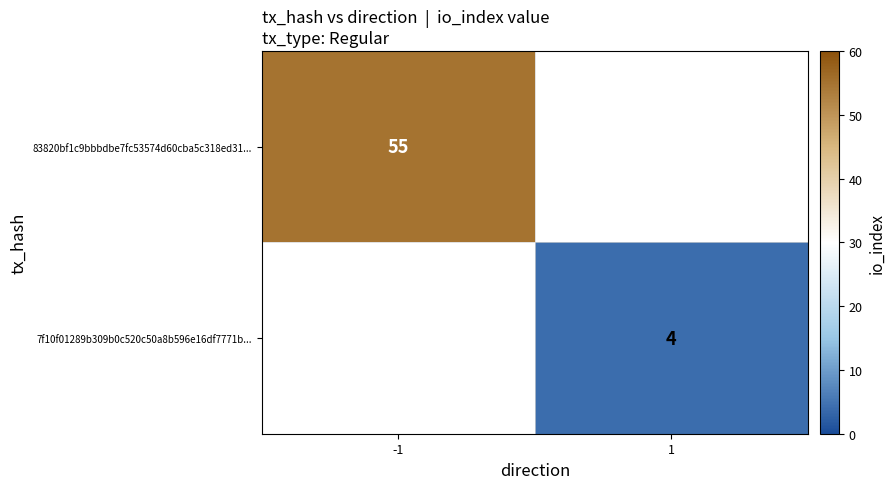

The 83820bf1c9bbbdbe7fc53574d60cba5c318ed31... series shows 55 at -1. True or false?

True